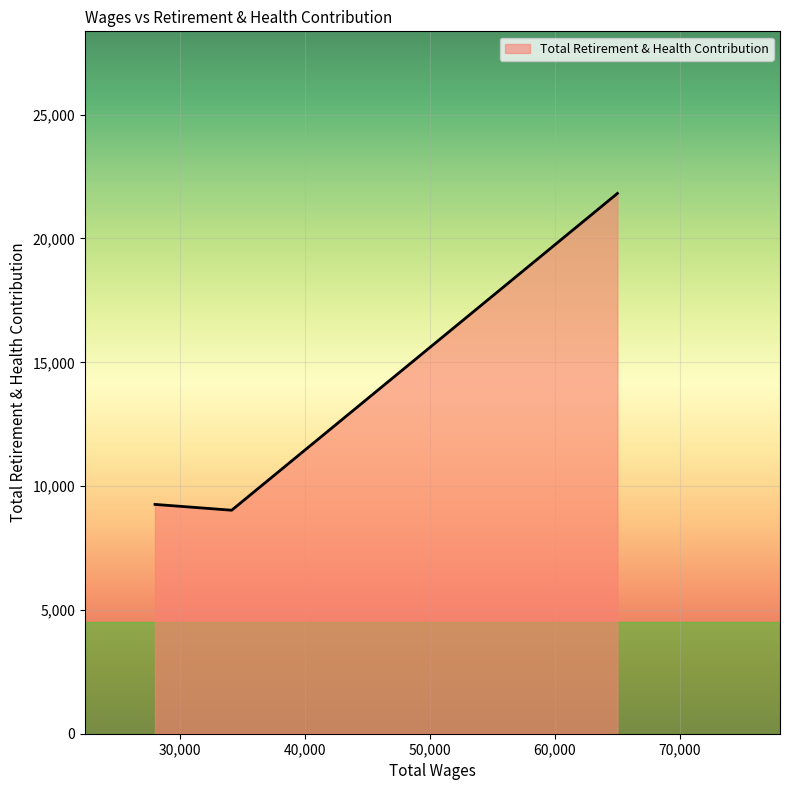

What is the maximum value shown in the chart?

21820